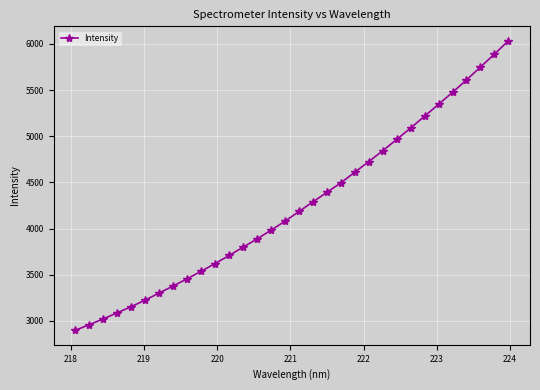

What is the value of the 26th point from the left?

5217.6